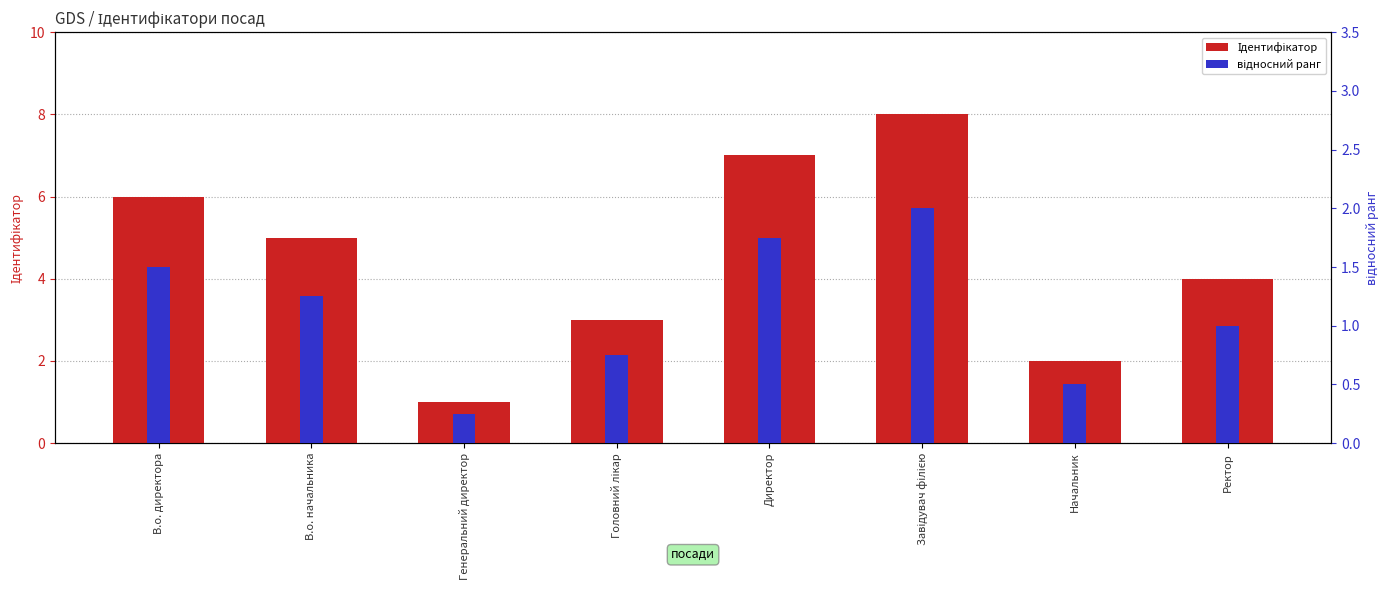

What is the label of the 5th bar from the left?

Директор